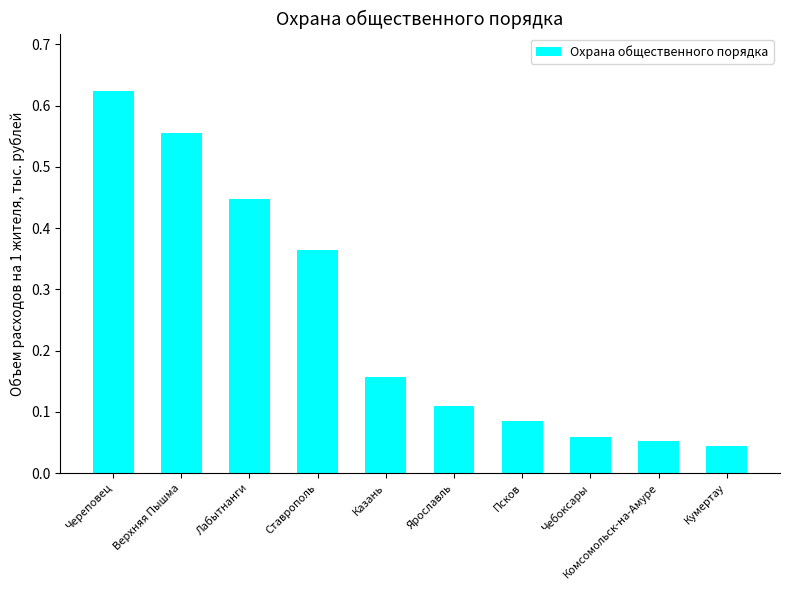

At which category does the chart reach its peak across all series?

Череповец